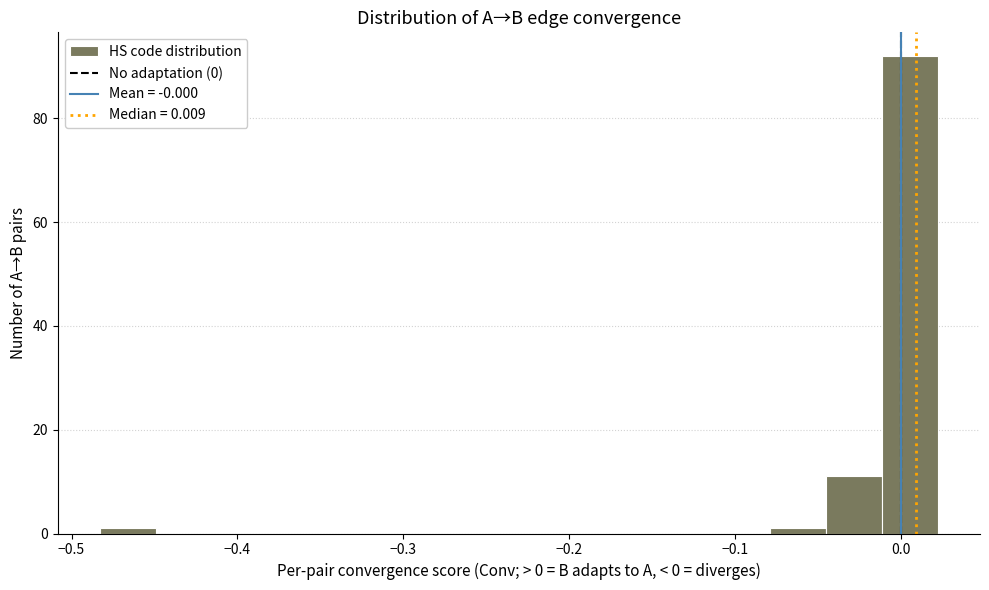

Read against the x-axis, roughly where is the centre of the tallest bar?

0.01